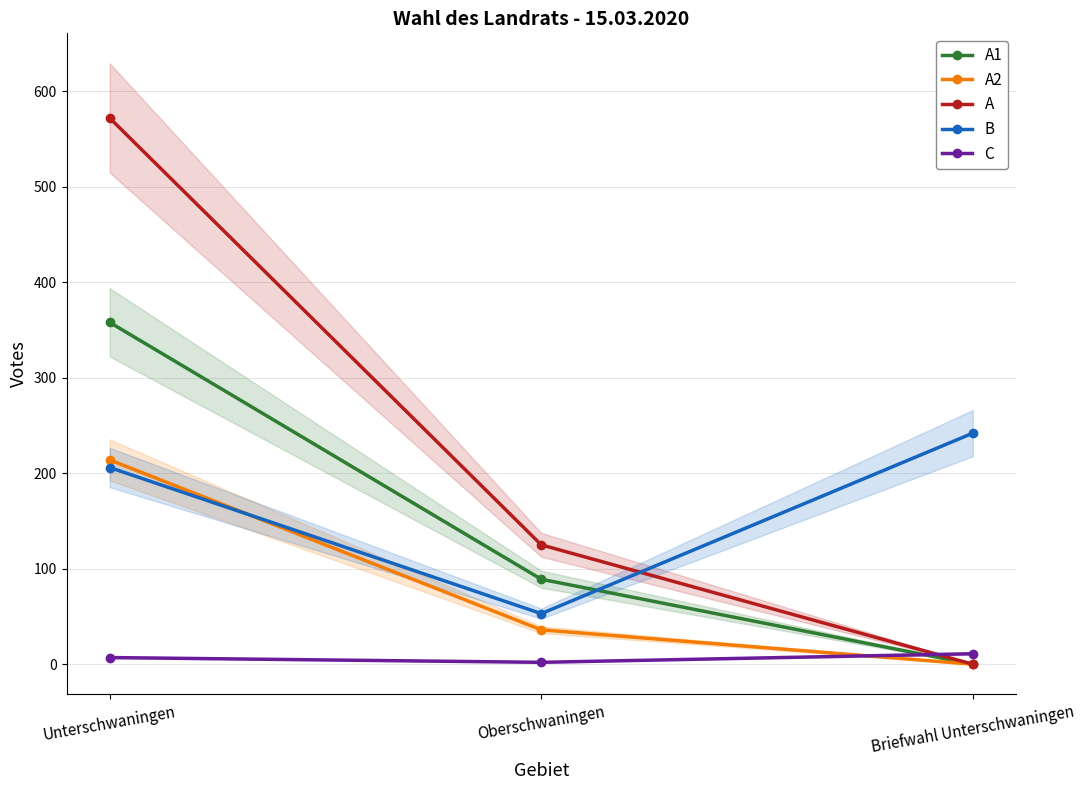

True or false: A2 has a value of 143 at Unterschwaningen.

False